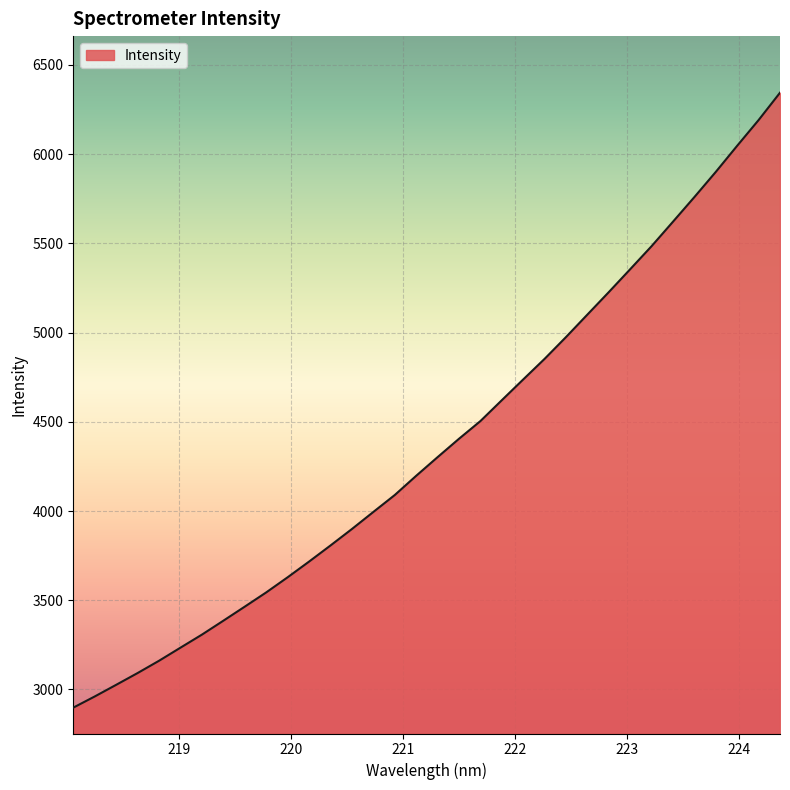

What is the minimum value shown in the chart?

2898.2